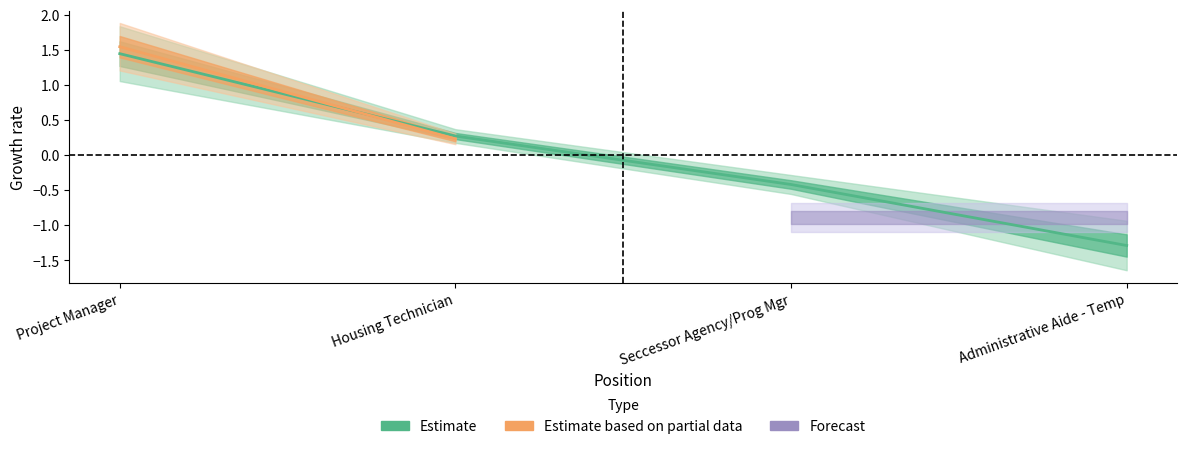

At which label is the value closest to 0?

Housing Technician